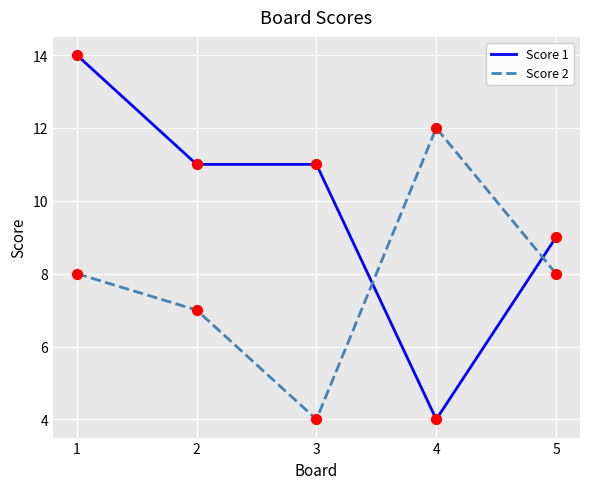

Which series has the largest total across all categories?

Score 1